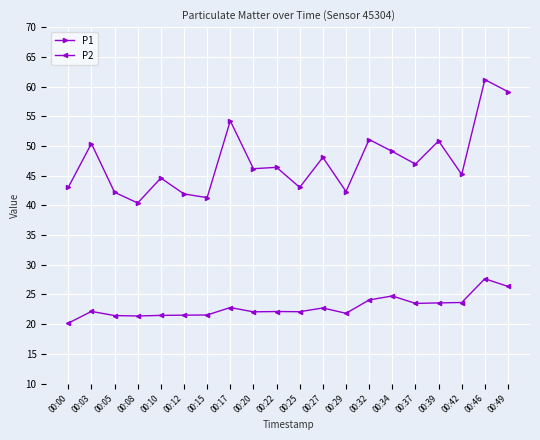

How many data points does each series have?

20